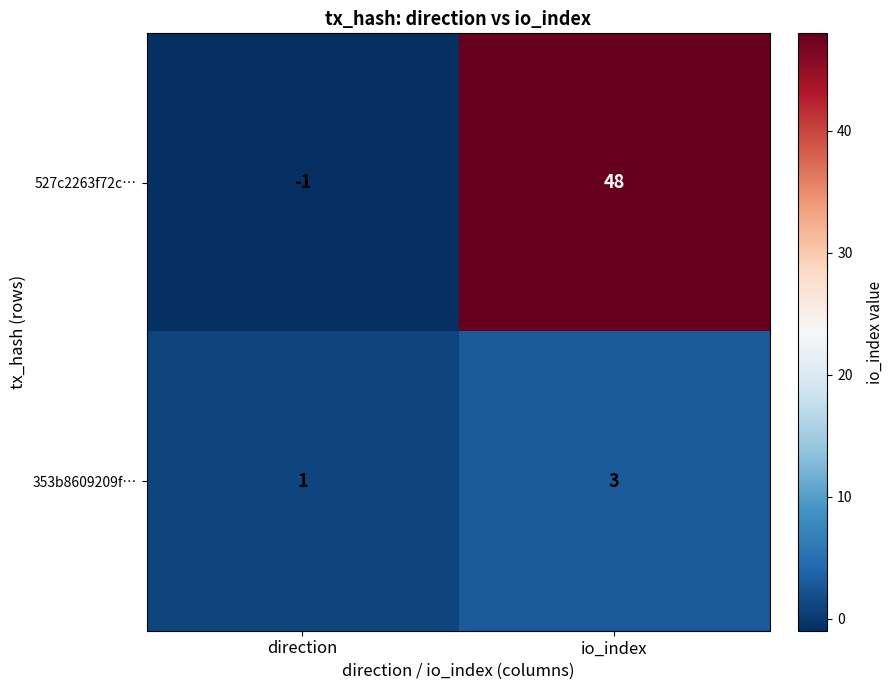

What is the difference between the 527c2263f72c… values at io_index and direction?

49